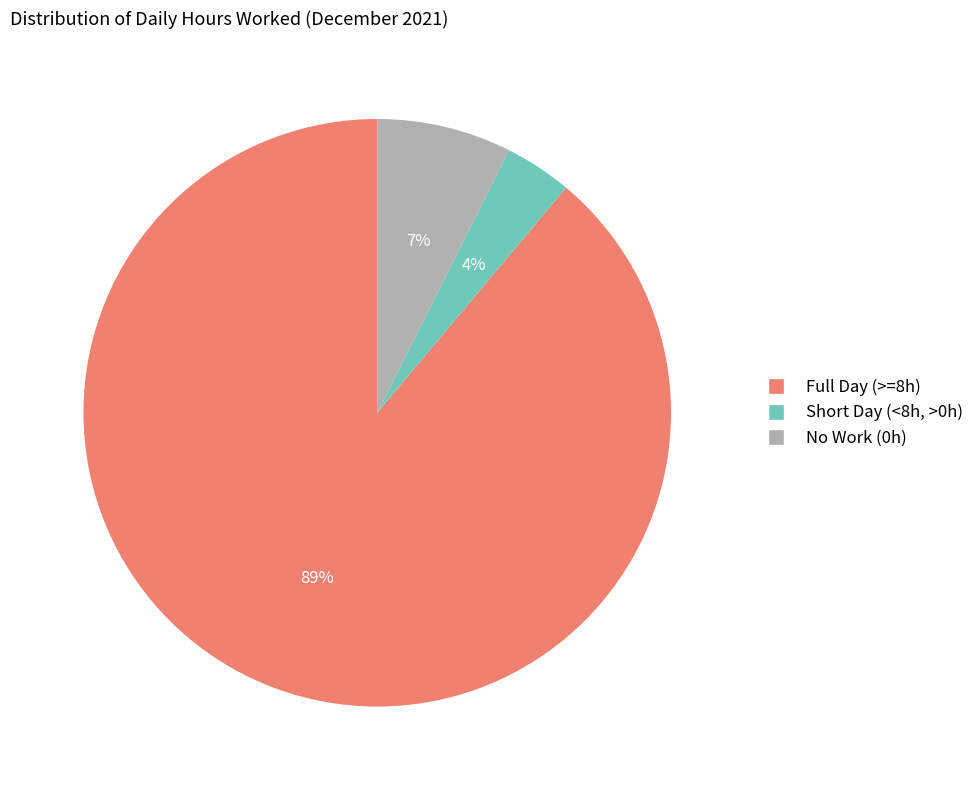

How many segments does this pie chart have?

3